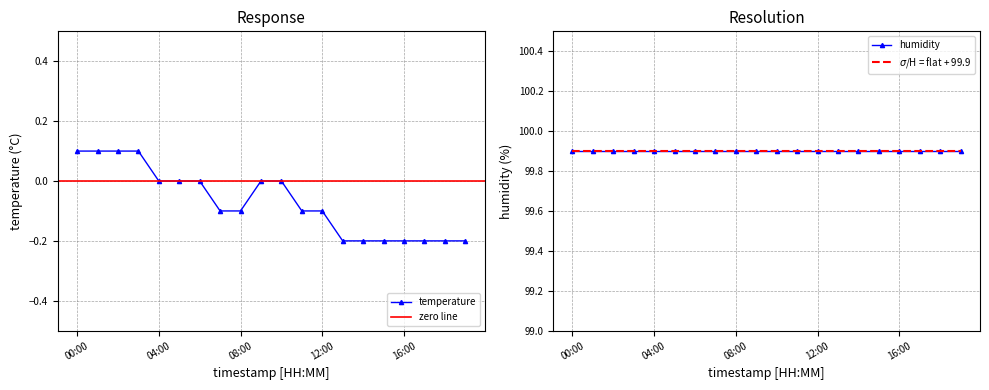

The value at 03:00 is 0.0. True or false?

False